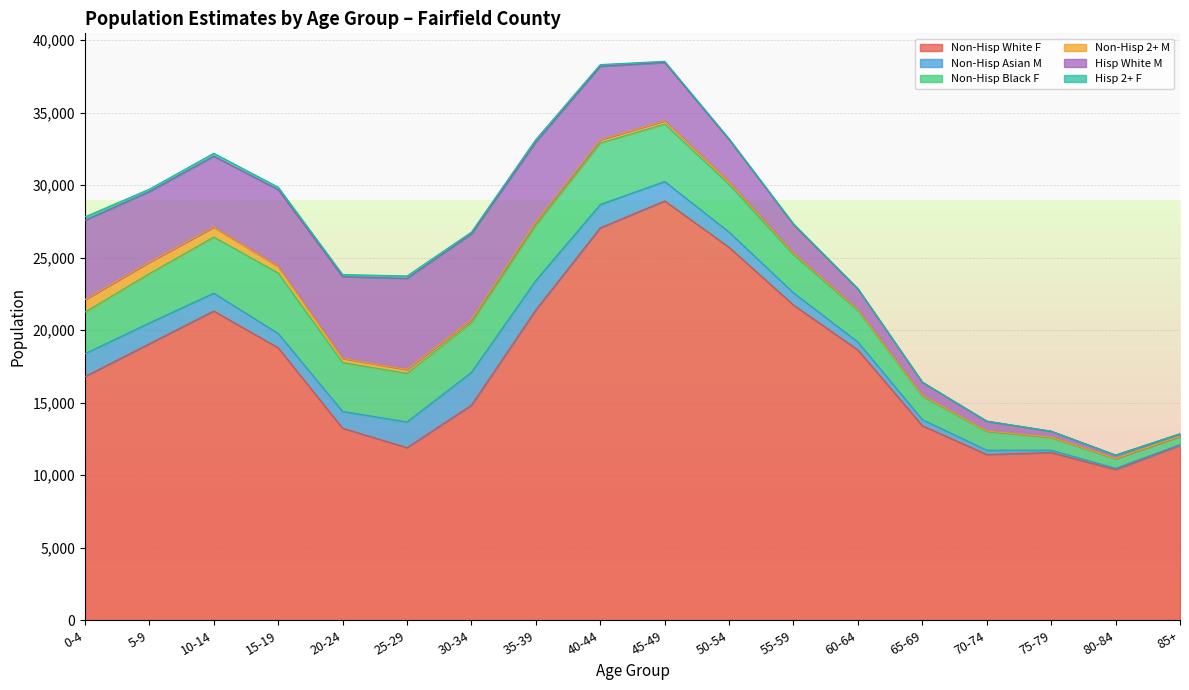

The Hisp White M series shows 4896 at 10-14. True or false?

True